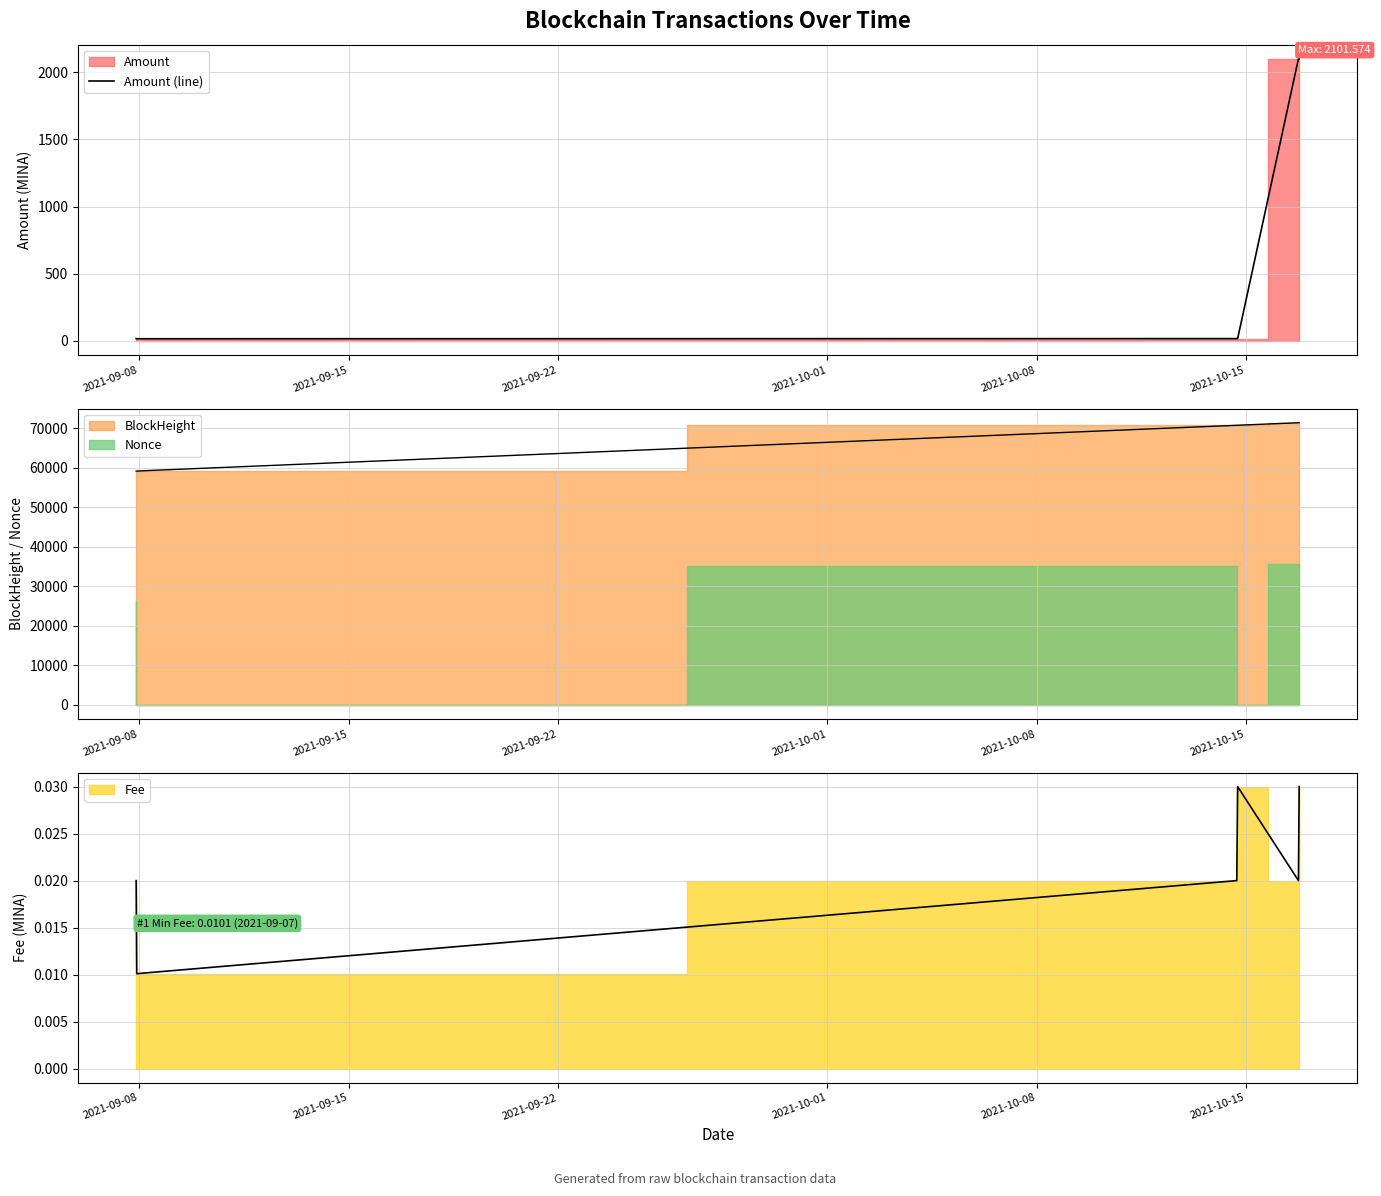

List the labels in order of value, smallest first.

2021-09-15, 2021-10-01, 2021-09-08, 2021-09-22, 2021-10-15, 2021-10-08